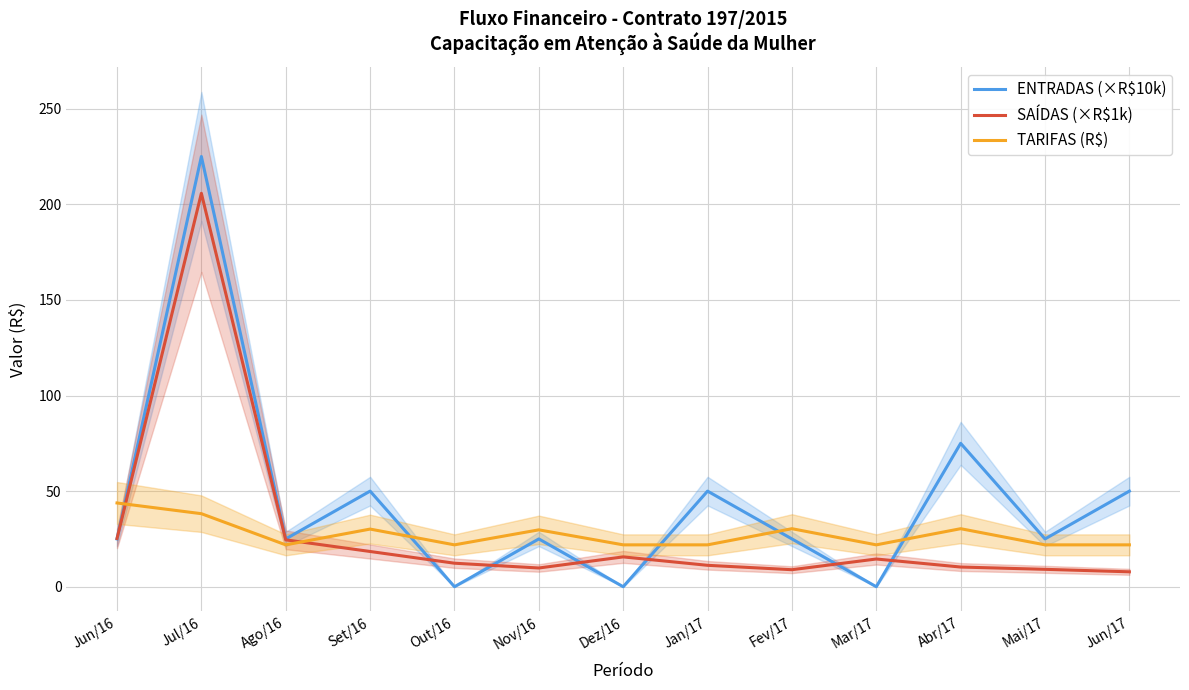

Reading left to right, extract all data points from this chart.

ENTRADAS (×R$10k): Jun/16=25.0	Jul/16=225.0	Ago/16=25.0	Set/16=50.0	Out/16=0.0	Nov/16=25.0	Dez/16=0.0	Jan/17=50.0	Fev/17=25.0	Mar/17=0.0	Abr/17=75.0	Mai/17=25.0	Jun/17=50.0
SAÍDAS (×R$1k): Jun/16=25.2	Jul/16=205.8	Ago/16=24.5	Set/16=18.4	Out/16=12.3	Nov/16=9.8	Dez/16=15.6	Jan/17=11.2	Fev/17=8.9	Mar/17=14.5	Abr/17=10.3	Mai/17=9.1	Jun/17=7.8
TARIFAS (R$): Jun/16=43.8	Jul/16=38.2	Ago/16=21.9	Set/16=30.1	Out/16=21.9	Nov/16=29.8	Dez/16=21.9	Jan/17=21.9	Fev/17=30.4	Mar/17=21.9	Abr/17=30.4	Mai/17=21.9	Jun/17=21.9